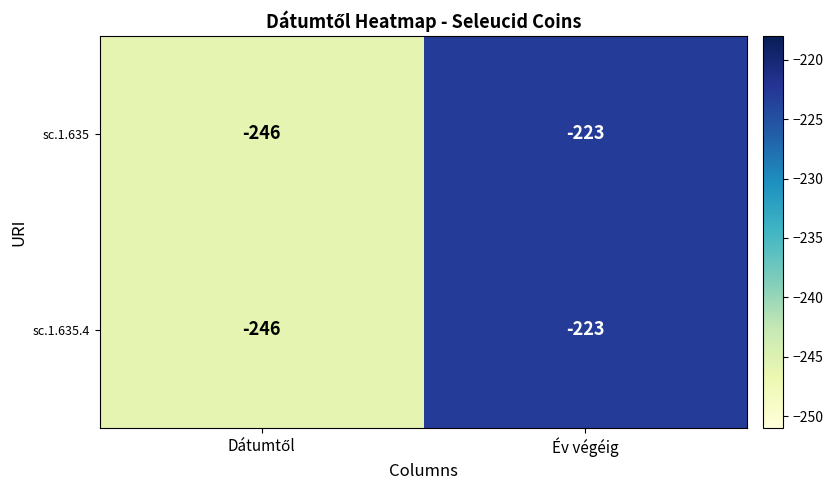

What is the greatest value displayed?

-223